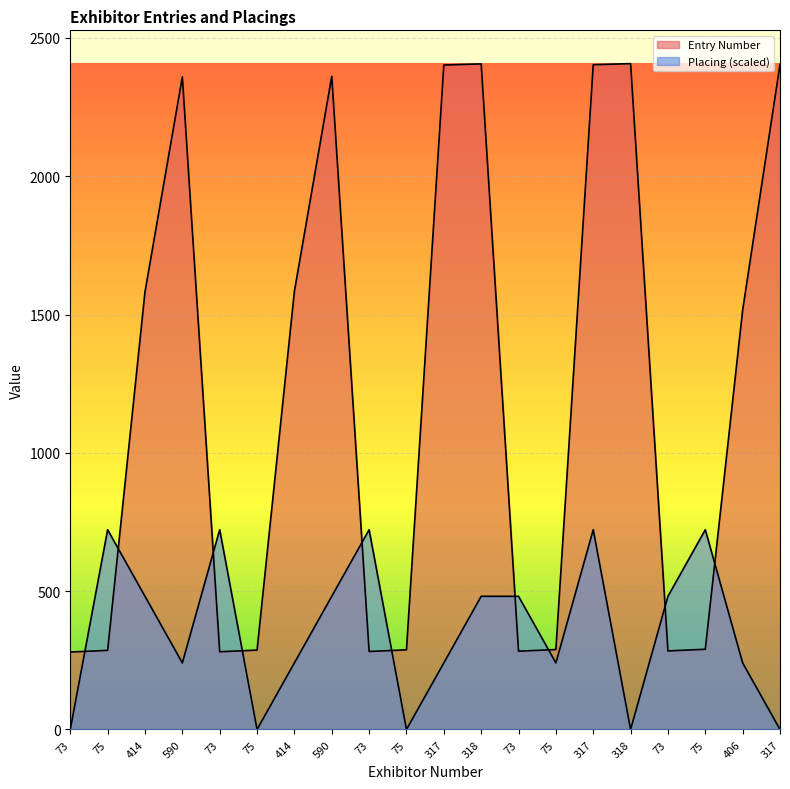

Reading left to right, transcribe all the data shown in this chart.

Entry Number: 73=280.0	75=286.0	414=1582.0	590=2359.0	73=281.0	75=287.0	414=1584.0	590=2361.0	73=282.0	75=288.0	317=2402.0	318=2406.0	73=283.0	75=289.0	317=2403.0	318=2407.0	73=284.0	75=290.0	406=1516.0	317=2404.0
Placing: 73=0.0	75=722.1	414=481.4	590=240.7	73=722.1	75=0.0	414=240.7	590=481.4	73=722.1	75=0.0	317=240.7	318=481.4	73=481.4	75=240.7	317=722.1	318=0.0	73=481.4	75=722.1	406=240.7	317=0.0